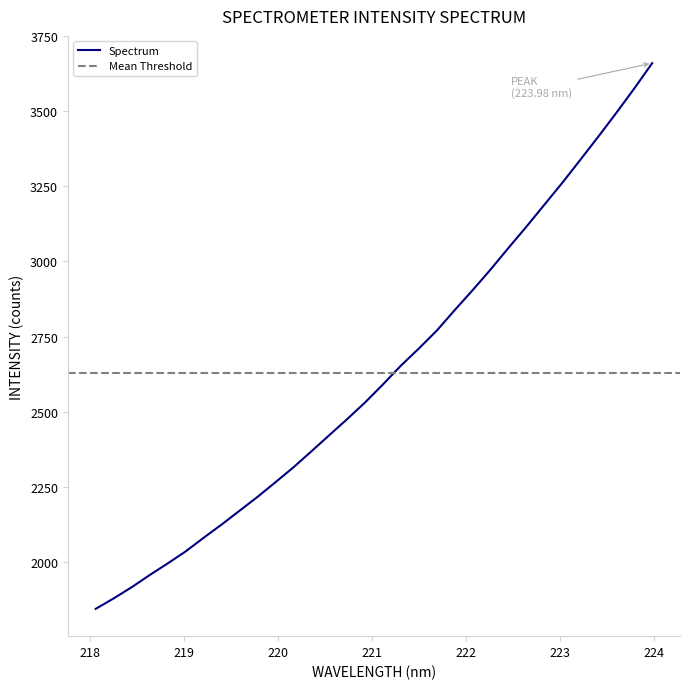

Which category has the lowest value across all series?

218.0596